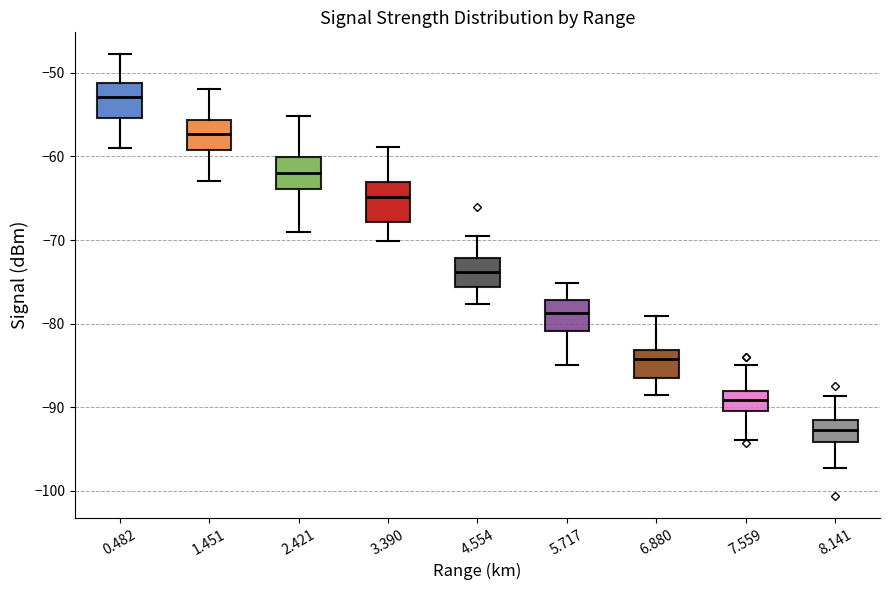

Reading left to right, read every box against the y-axis: the position of its median line, the range the box covers, and the ends of its whiskers. The values are not printed on the chart, so give them approximately, as read against the axis.

0.482: median -53, box -55 to -51, whiskers -59 to -48
1.451: median -57, box -59 to -56, whiskers -63 to -52
2.421: median -62, box -64 to -60, whiskers -69 to -55
3.390: median -65, box -68 to -63, whiskers -70 to -59
4.554: median -74, box -76 to -72, whiskers -78 to -69
5.717: median -79, box -81 to -77, whiskers -85 to -75
6.880: median -84, box -87 to -83, whiskers -88 to -79
7.559: median -89, box -90 to -88, whiskers -94 to -85
8.141: median -93, box -94 to -91, whiskers -97 to -89